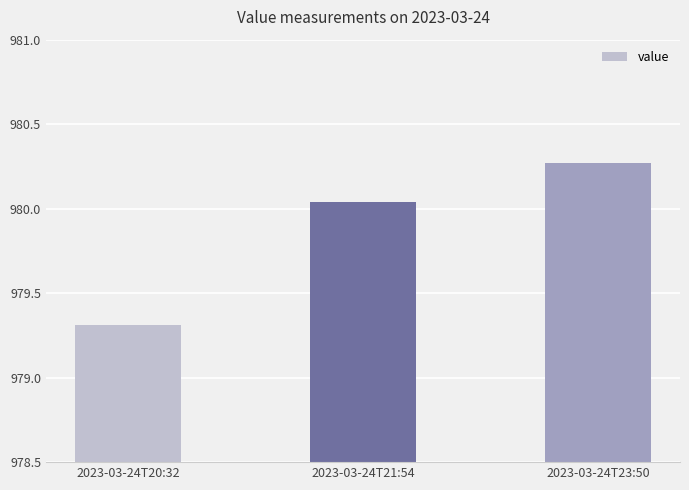

List the labels in order of value, smallest first.

2023-03-24T20:32, 2023-03-24T21:54, 2023-03-24T23:50